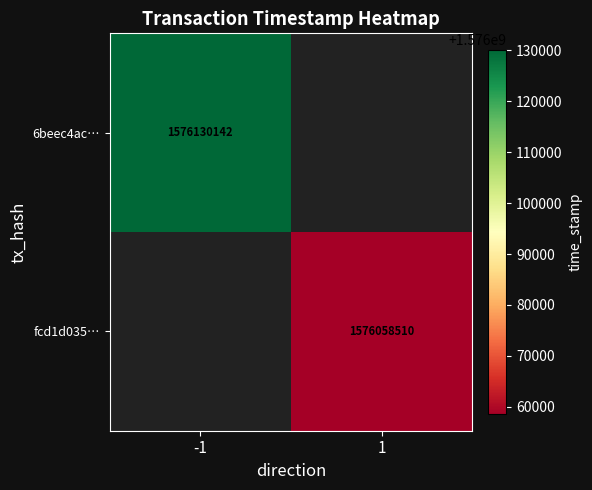

The value of fcd1d035… at 1 is 2570287024. True or false?

False